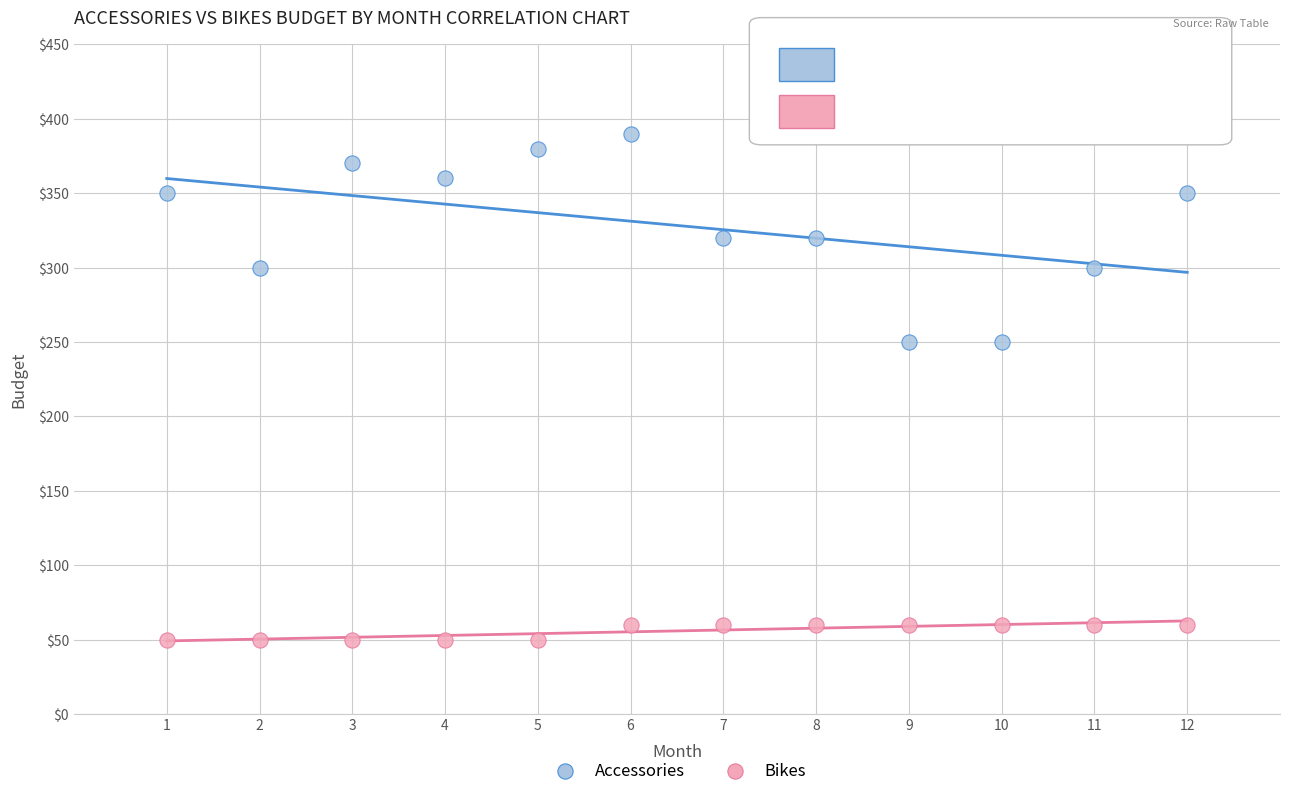

Which series reaches the maximum Y coordinate?

Accessories